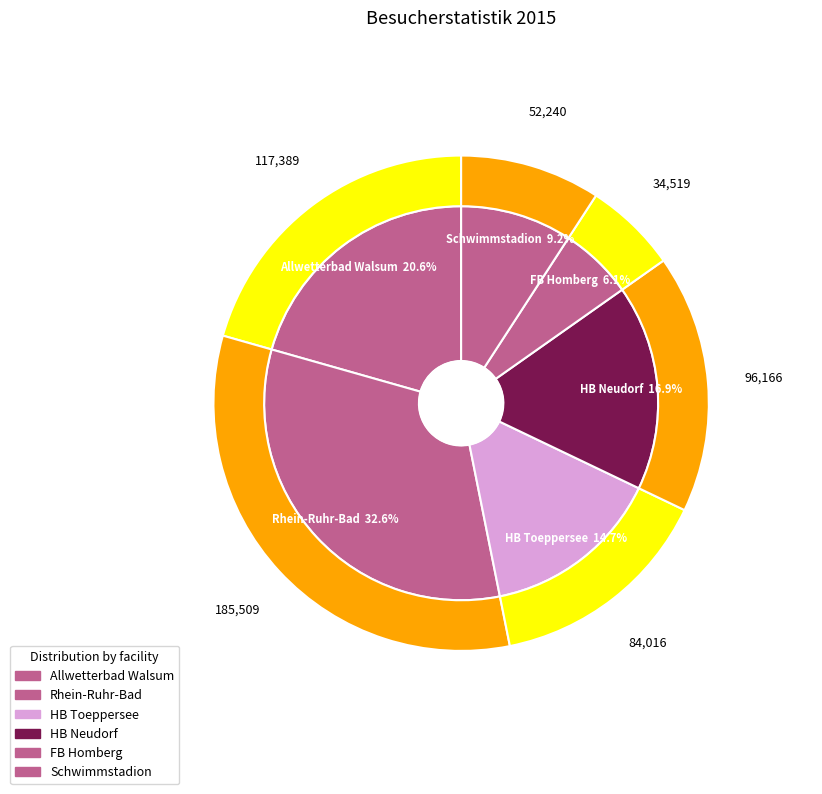

To the nearest percent, what percentage of the pie is Rhein-Ruhr-Bad?

33%